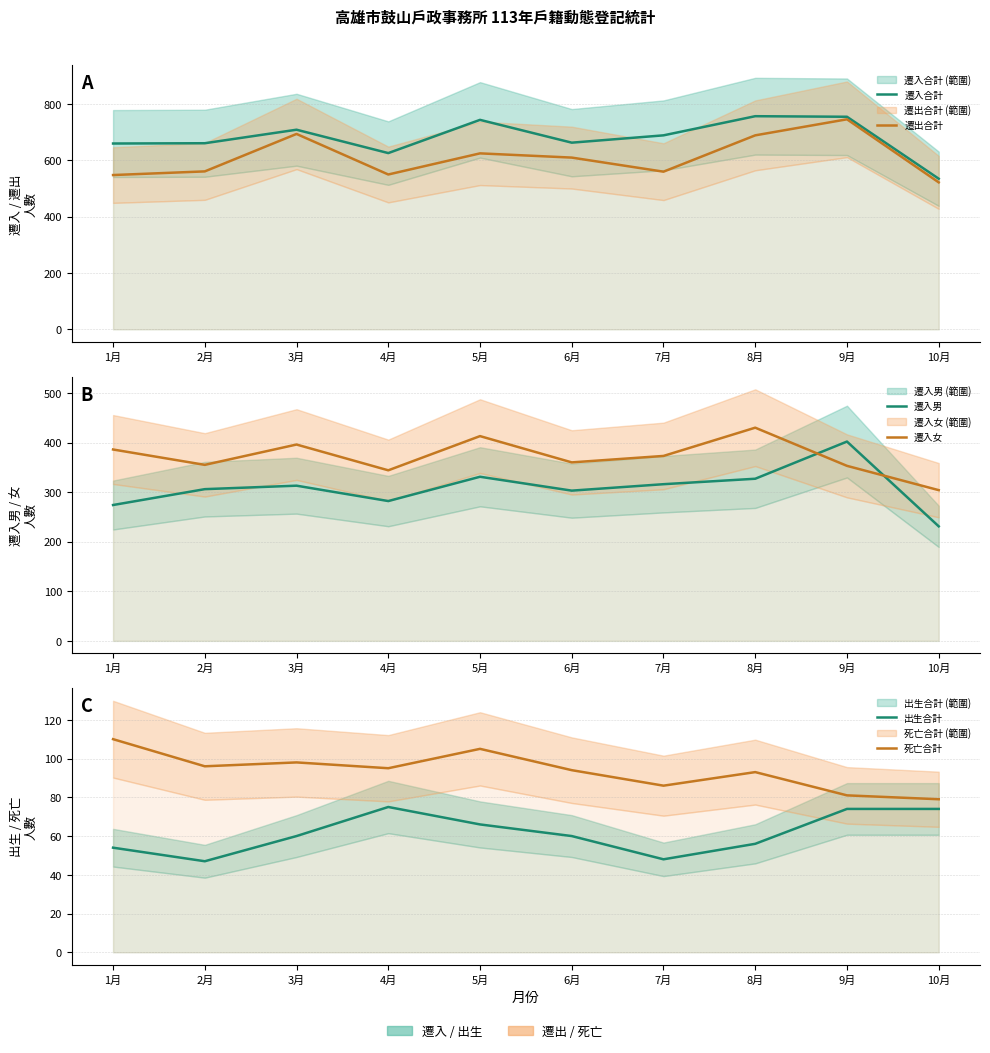

True or false: 遷入女 and 遷入合計 cross at least once.

False